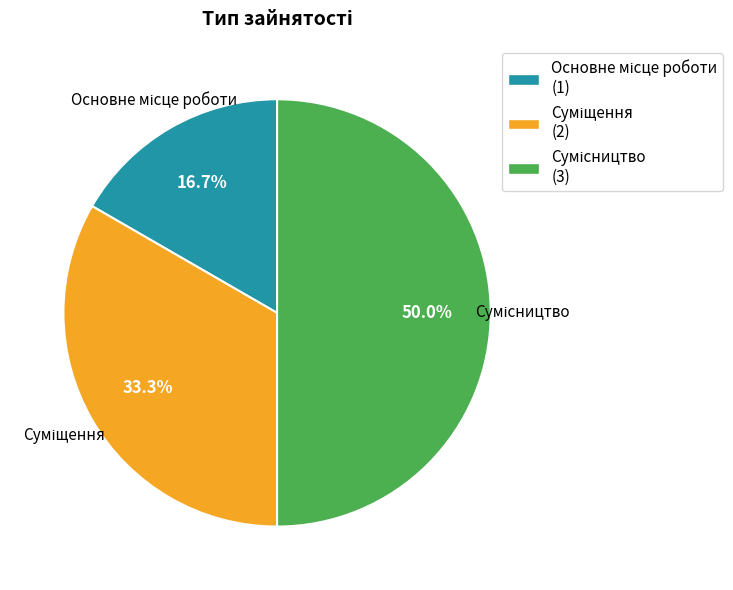

What percentage is the Сумісництво slice, to the nearest percent?

50%